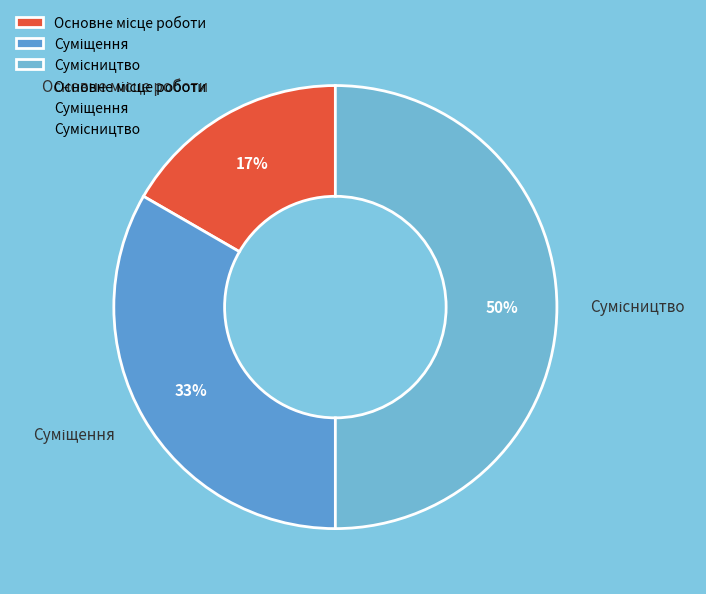

To the nearest percent, what is the average slice percentage?

33%